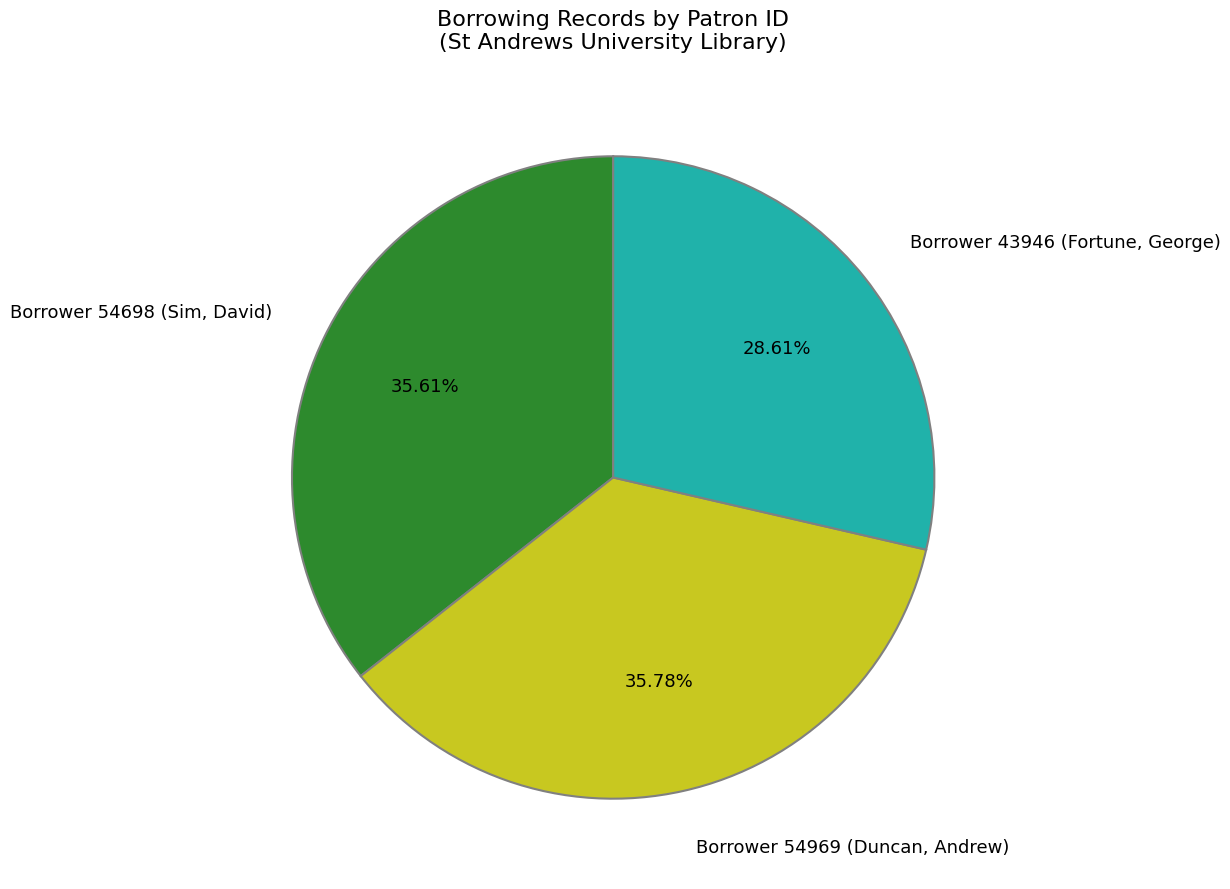

Which category has the smallest portion of the pie?

Borrower 43946 (Fortune, George)